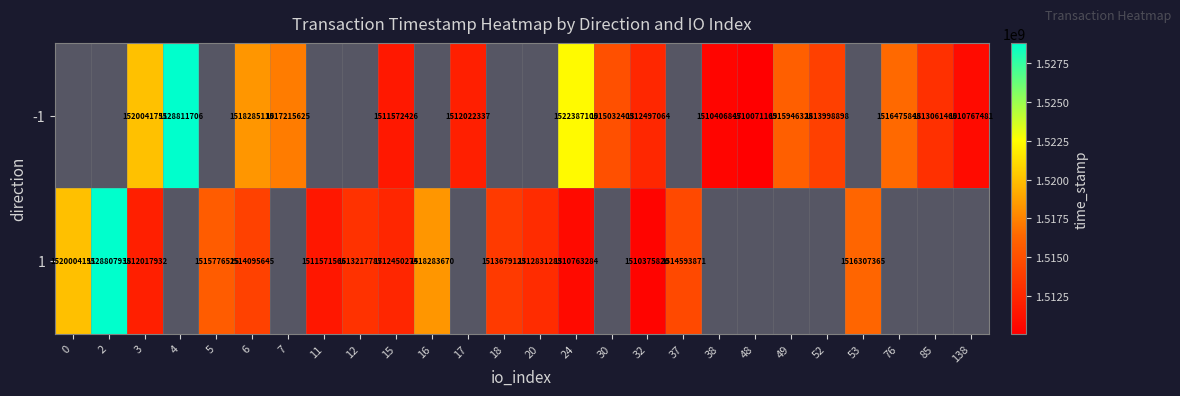

Between 6 and 32, which is larger?

6